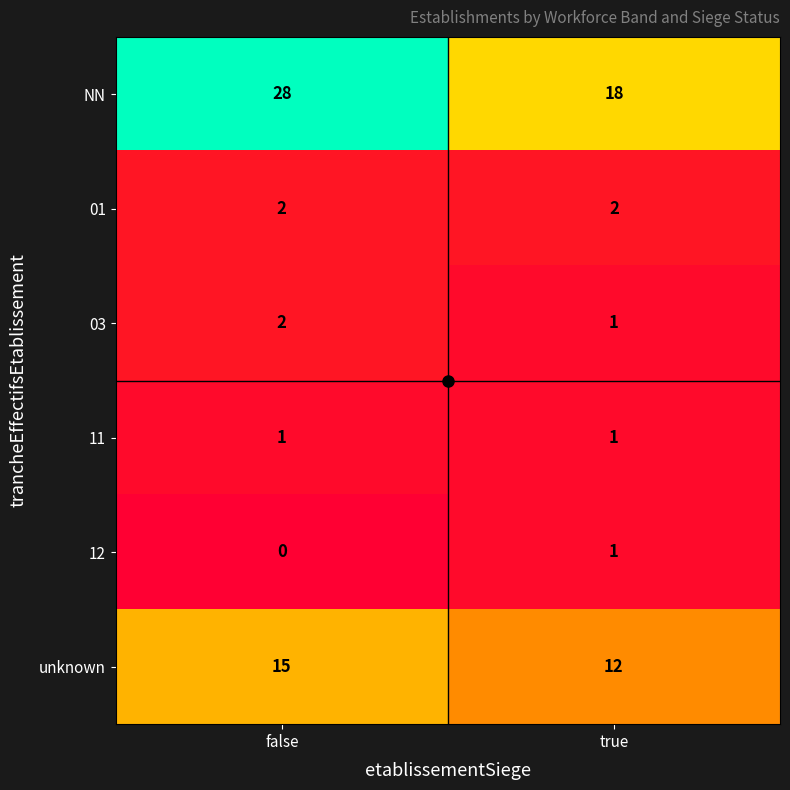

What is the total value across all series at false?

48